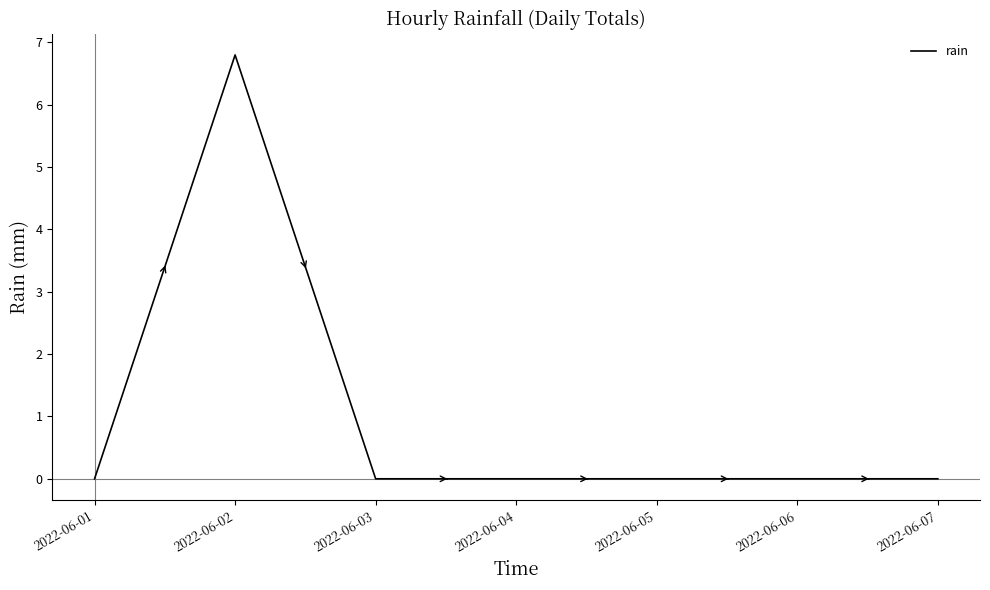

At which category does the data reach its first local peak?

2022-06-02